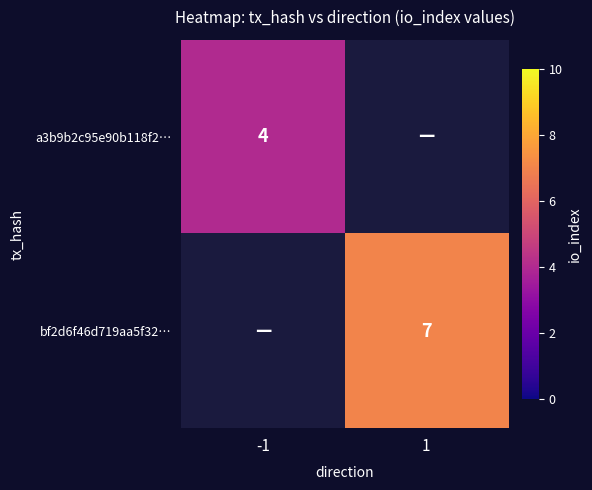

True or false: a3b9b2c95e90b118f2… has a value of 4 at -1.

True